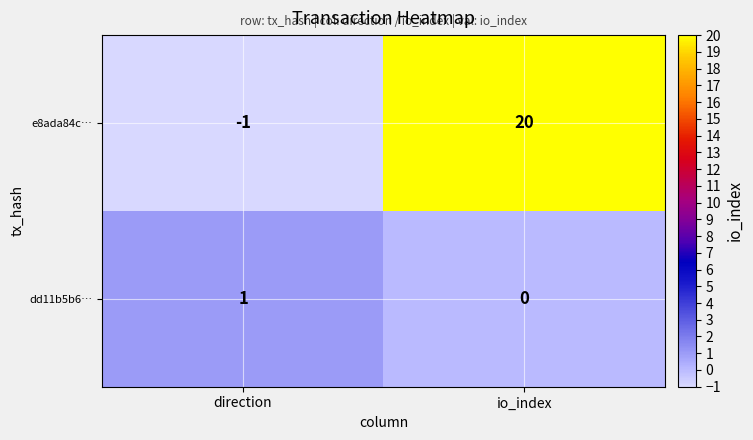

Rank the series by their average value, from highest to lowest.

e8ada84c…, dd11b5b6…